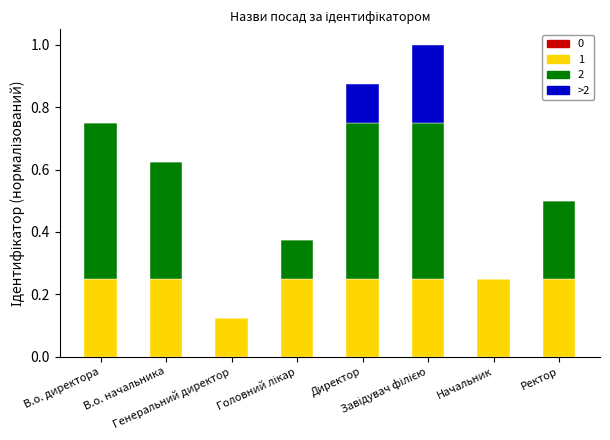

What is the sum of all 1 values?

1.9